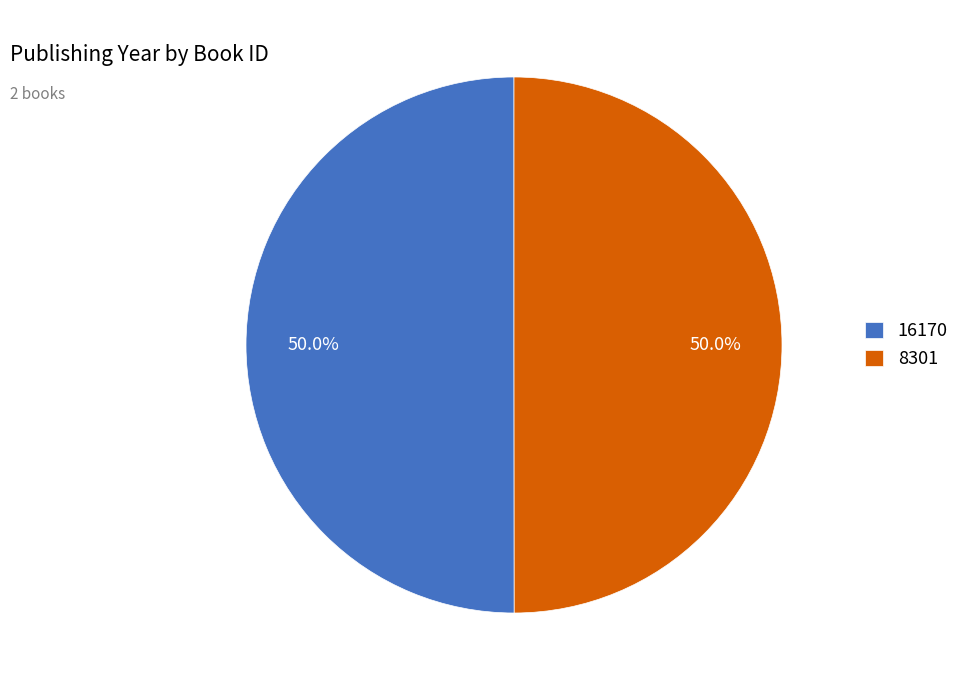

Approximately how many times larger is the value at 8301 compared to 16170?

1.0